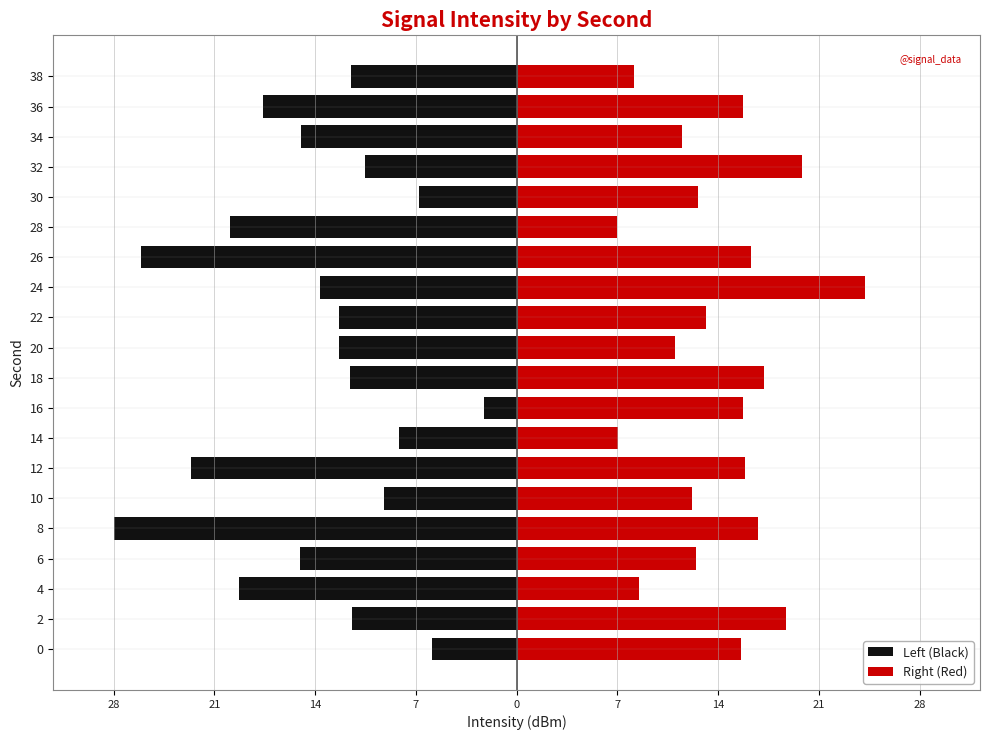

Which series has the largest total across all categories?

Right (Red)